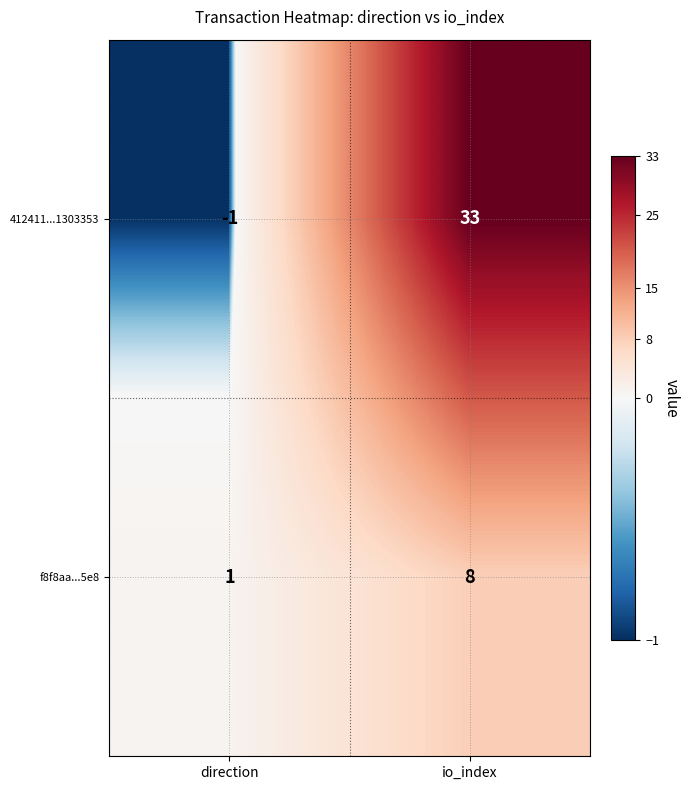

The value of 412411...1303353 at io_index is 33. True or false?

True